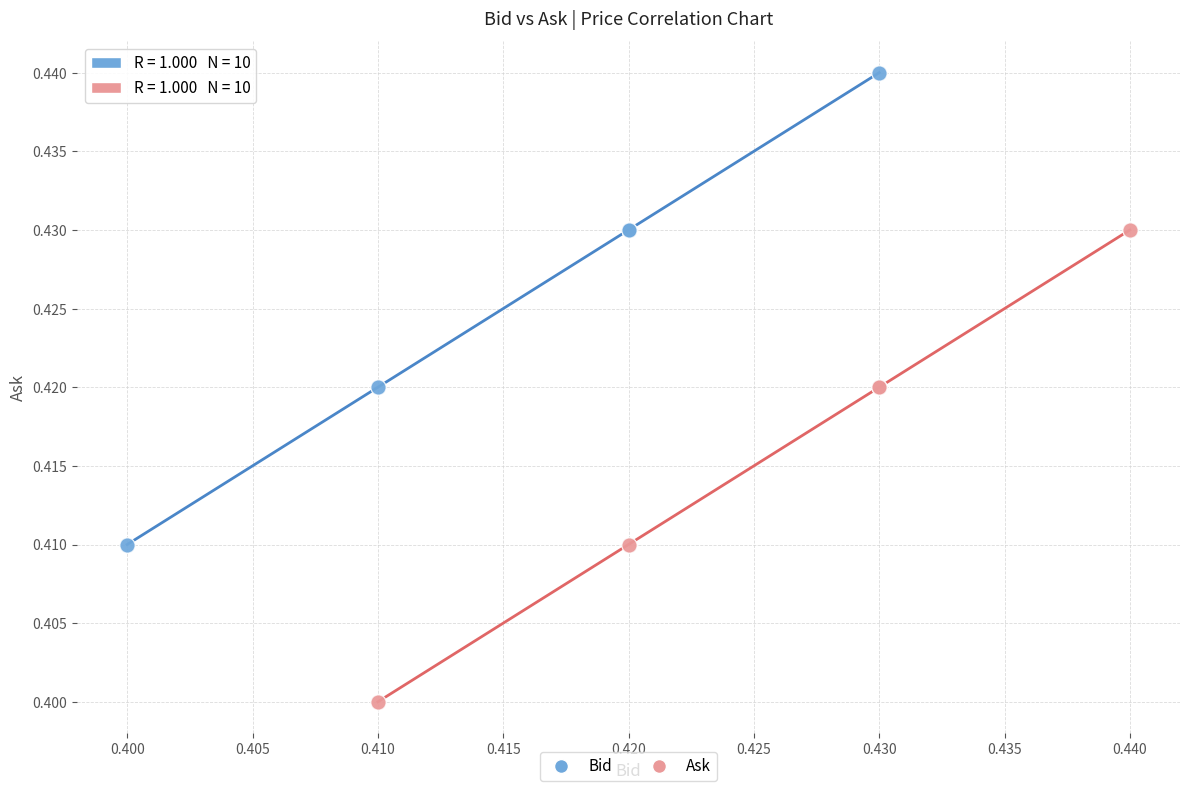

Which series contains the lowest Y value?

Ask